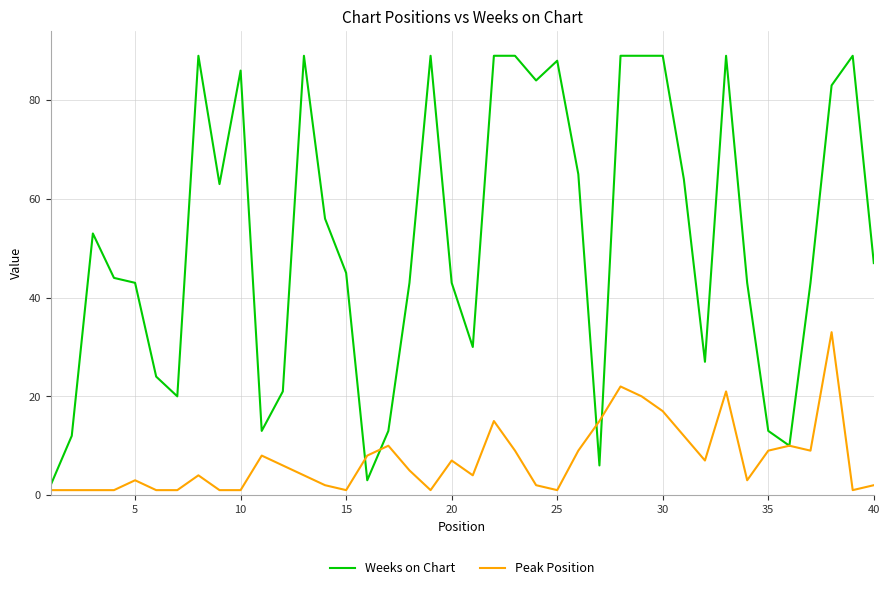

Which series has the widest spread of values?

Weeks on Chart